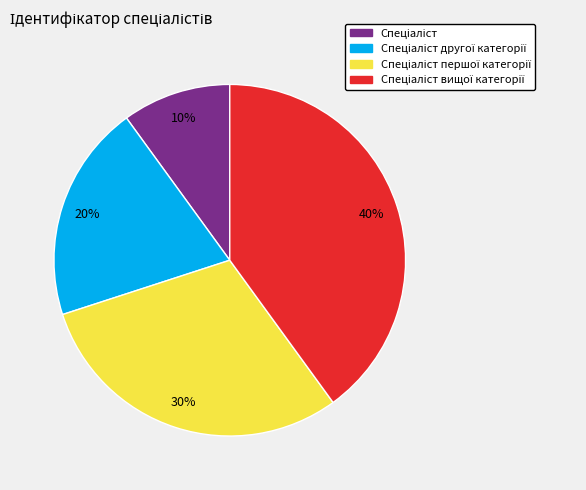

Is there a majority slice in this chart?

No